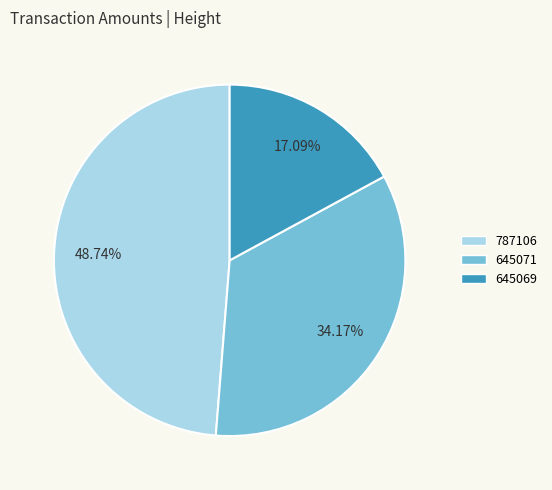

Count the number of slices in the pie.

3